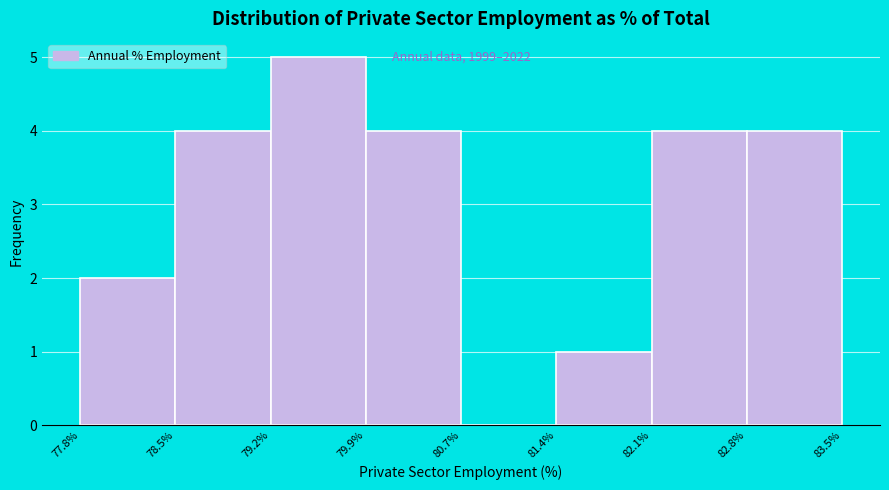

Over which range of the x-axis is the bar tallest?

79.2% to 79.9%